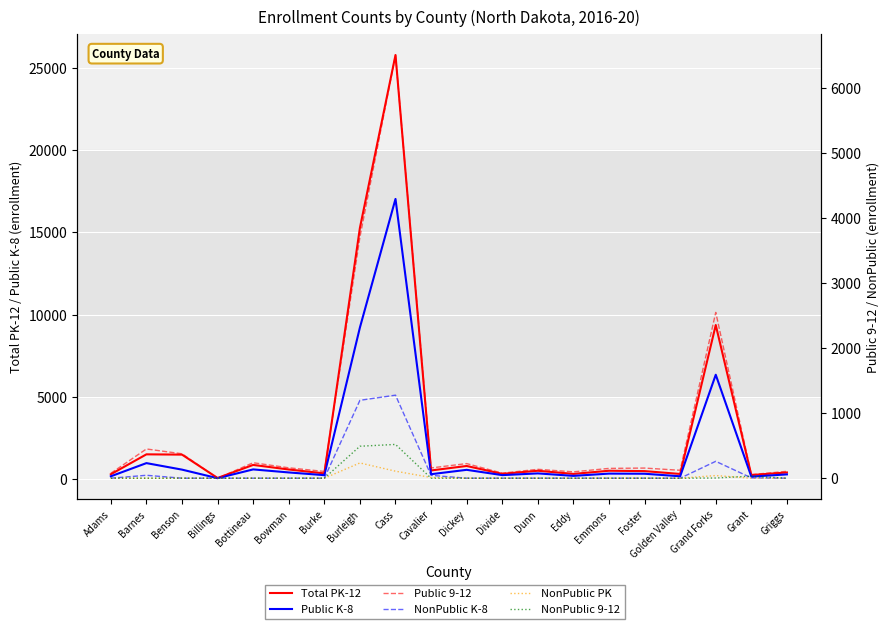

At which label does NonPublic 9-12 reach its peak?

Cass